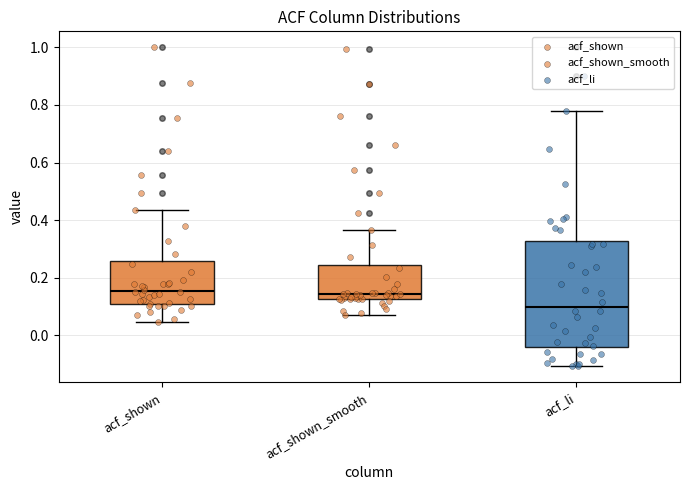

Where does the median line of the box for acf_li sit on the y-axis? The values are not printed on the chart, so give them approximately, as read against the axis.

0.10